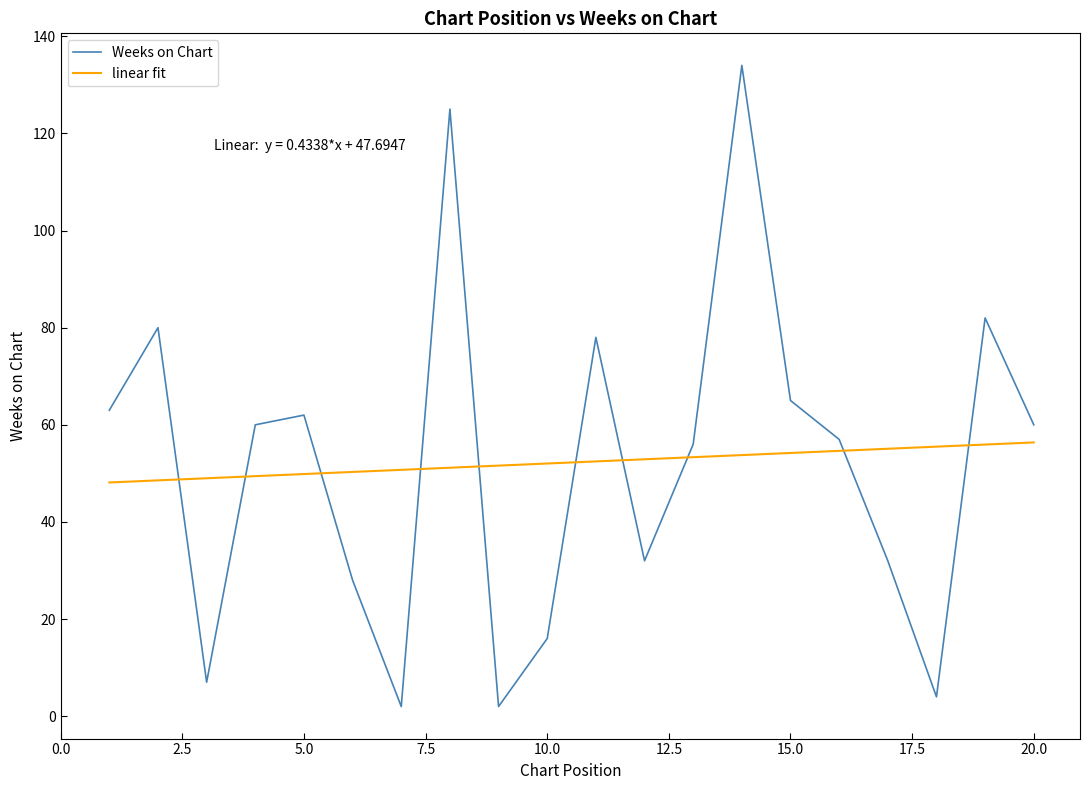

Which series has the largest range (max minus min)?

Weeks on Chart